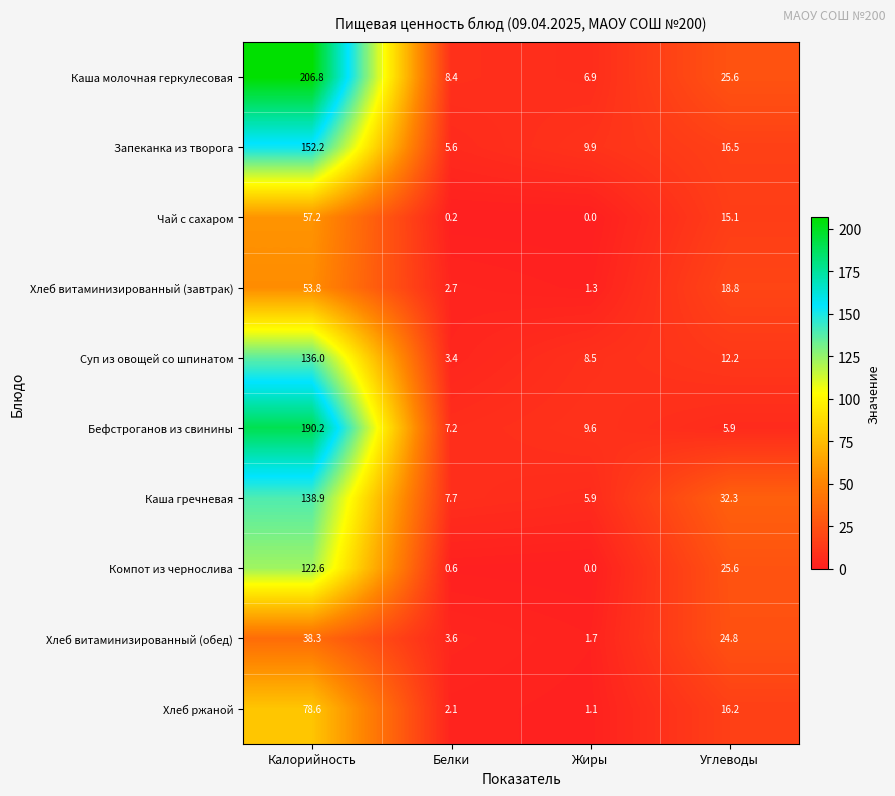

Which series has the largest range (max minus min)?

Каша молочная геркулесовая